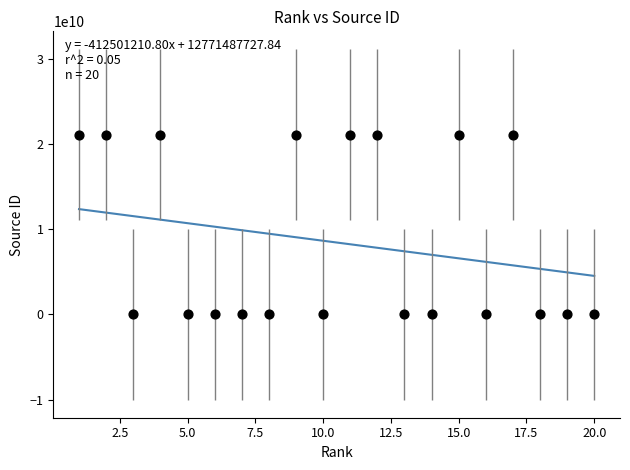

What is the range of X values (max minus min)?

19